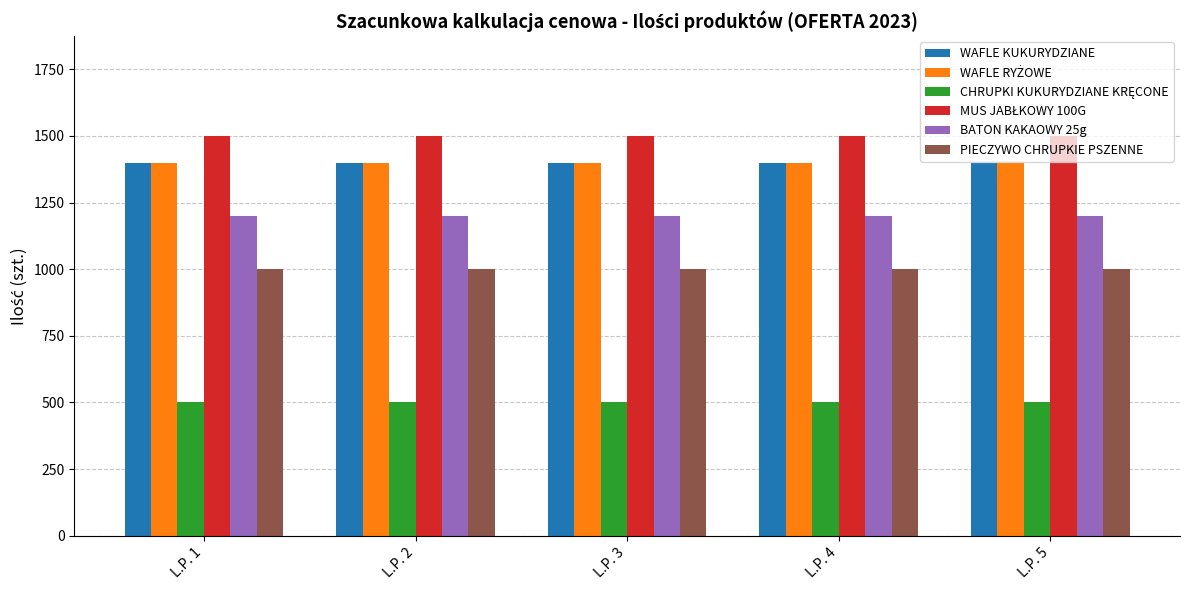

What is the total value across all series at L.P. 3?

7000